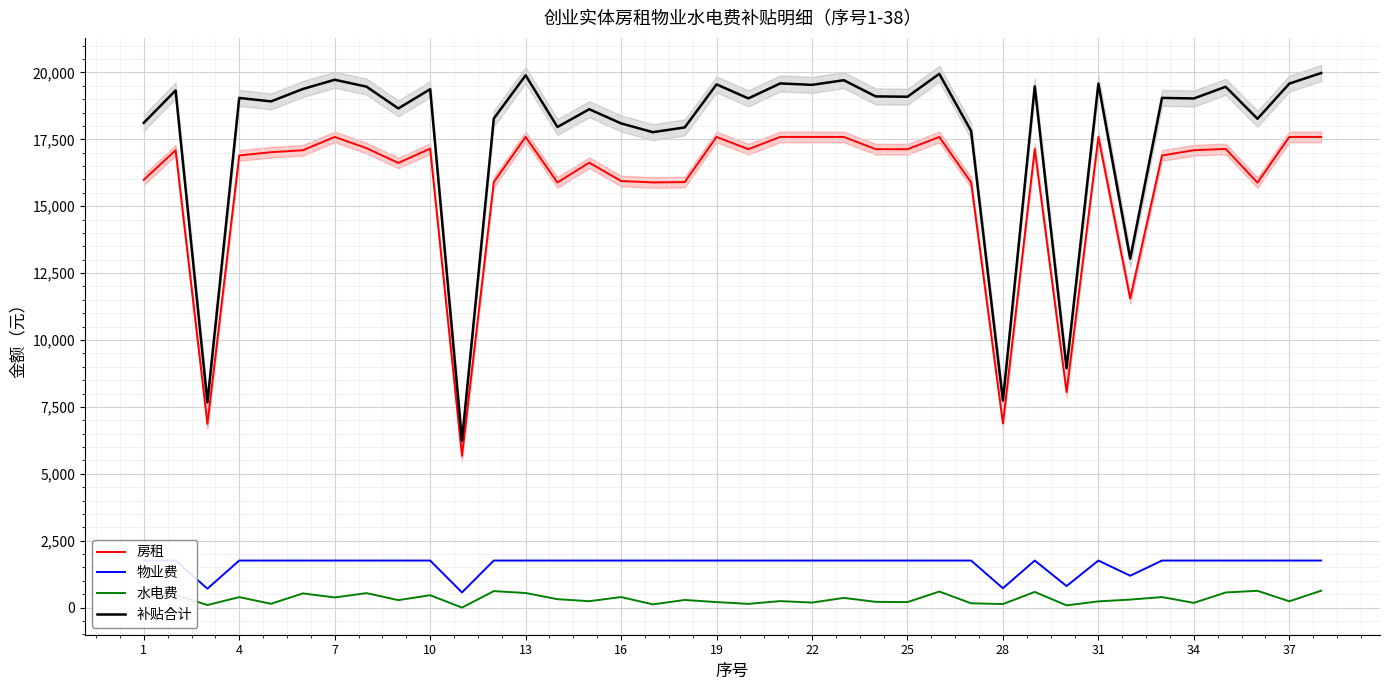

What is the lowest value of the 补贴合计 series?

6238